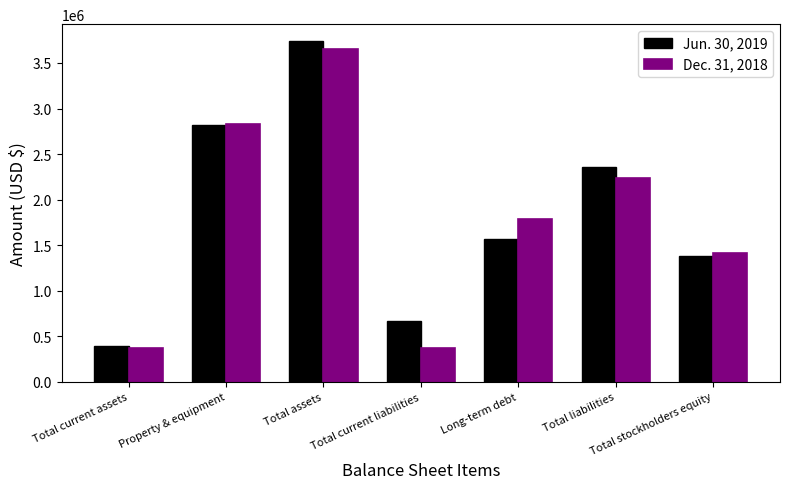

What is the highest value of the Dec. 31, 2018 series?

3655660